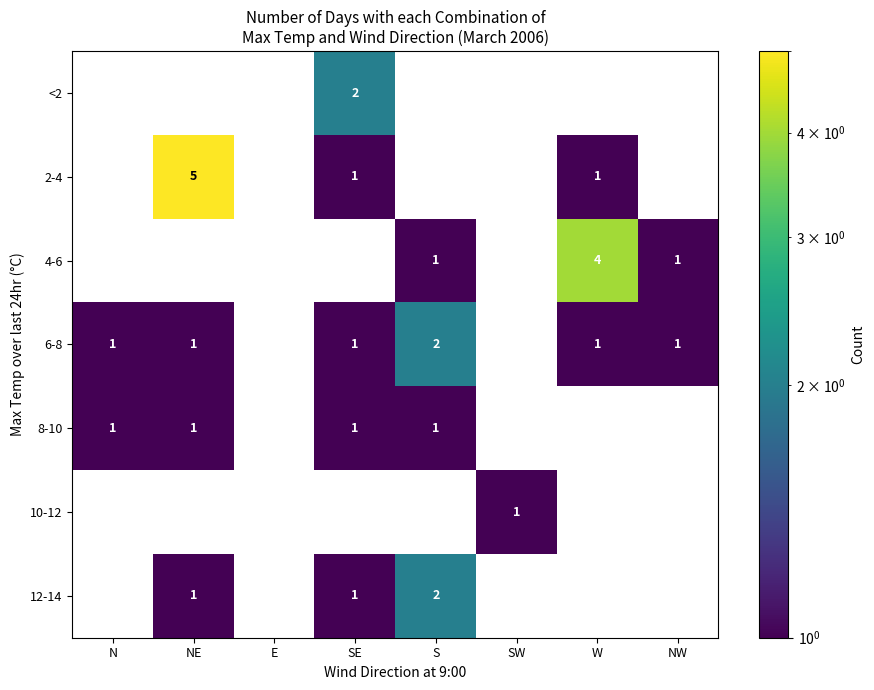

Is it true that 2-4 equals 1 at W?

True